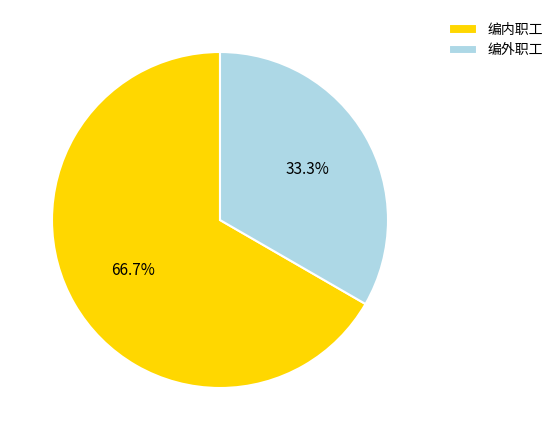

Rank the categories by value from lowest to highest.

编外职工, 编内职工